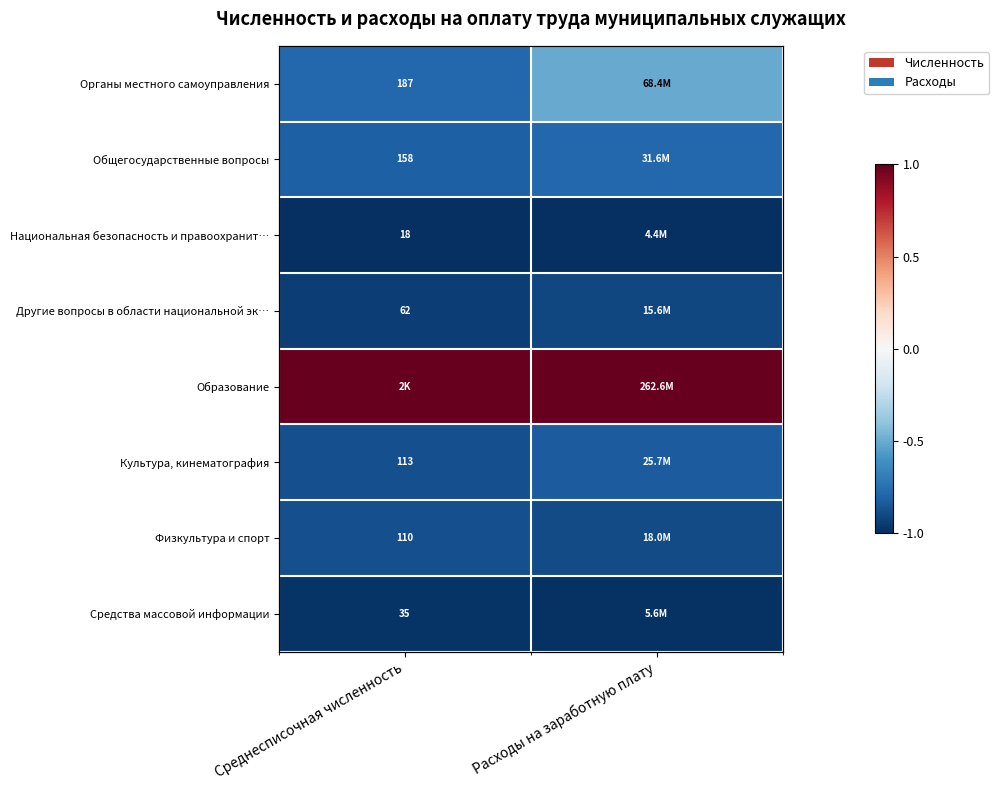

What is the sum of the Органы местного самоуправления values at Среднесписочная численность and Расходы на заработную плату?

-1.3